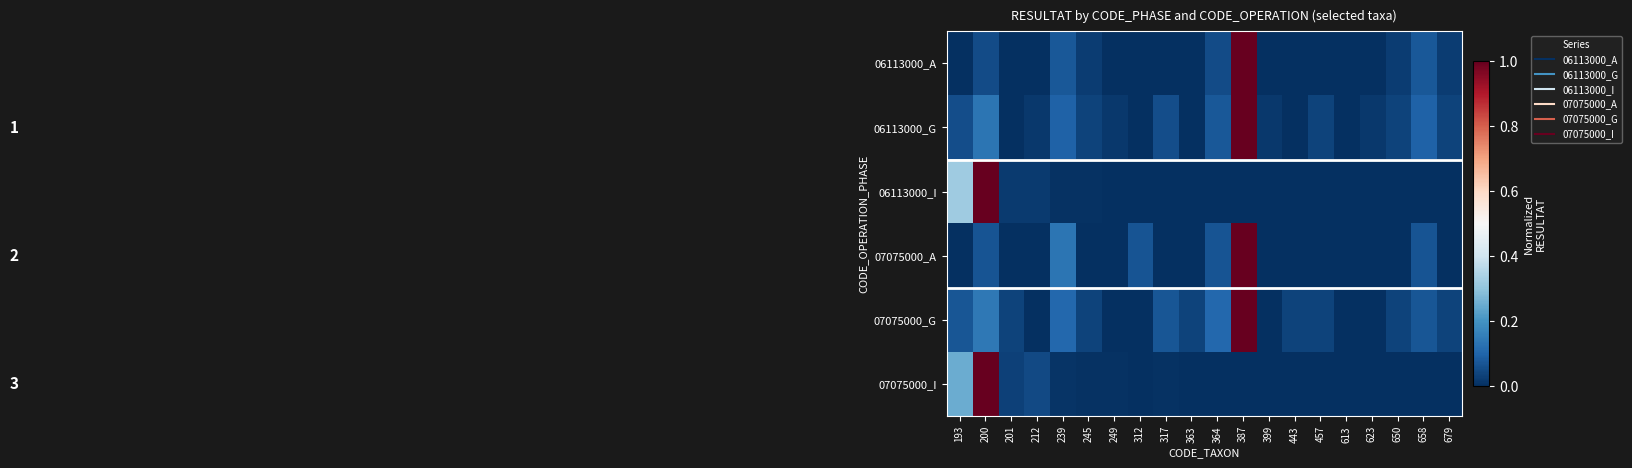

Reading left to right, transcribe all the data shown in this chart.

06113000_A: 193=0.0	200=0.1	201=0.0	212=0.0	239=0.1	245=0.0	249=0.0	312=0.0	317=0.0	363=0.0	364=0.1	387=1.0	399=0.0	443=0.0	457=0.0	613=0.0	623=0.0	650=0.0	658=0.1	679=0.0
06113000_G: 193=0.1	200=0.1	201=0.0	212=0.0	239=0.1	245=0.0	249=0.0	312=0.0	317=0.1	363=0.0	364=0.1	387=1.0	399=0.0	443=0.0	457=0.0	613=0.0	623=0.0	650=0.0	658=0.1	679=0.0
06113000_I: 193=0.3	200=1.0	201=0.0	212=0.0	239=0.0	245=0.0	249=0.0	312=0.0	317=0.0	363=0.0	364=0.0	387=0.0	399=0.0	443=0.0	457=0.0	613=0.0	623=0.0	650=0.0	658=0.0	679=0.0
07075000_A: 193=0.0	200=0.1	201=0.0	212=0.0	239=0.1	245=0.0	249=0.0	312=0.1	317=0.0	363=0.0	364=0.1	387=1.0	399=0.0	443=0.0	457=0.0	613=0.0	623=0.0	650=0.0	658=0.1	679=0.0
07075000_G: 193=0.1	200=0.1	201=0.0	212=0.0	239=0.1	245=0.0	249=0.0	312=0.0	317=0.1	363=0.0	364=0.1	387=1.0	399=0.0	443=0.0	457=0.0	613=0.0	623=0.0	650=0.0	658=0.1	679=0.0
07075000_I: 193=0.2	200=1.0	201=0.0	212=0.0	239=0.0	245=0.0	249=0.0	312=0.0	317=0.0	363=0.0	364=0.0	387=0.0	399=0.0	443=0.0	457=0.0	613=0.0	623=0.0	650=0.0	658=0.0	679=0.0